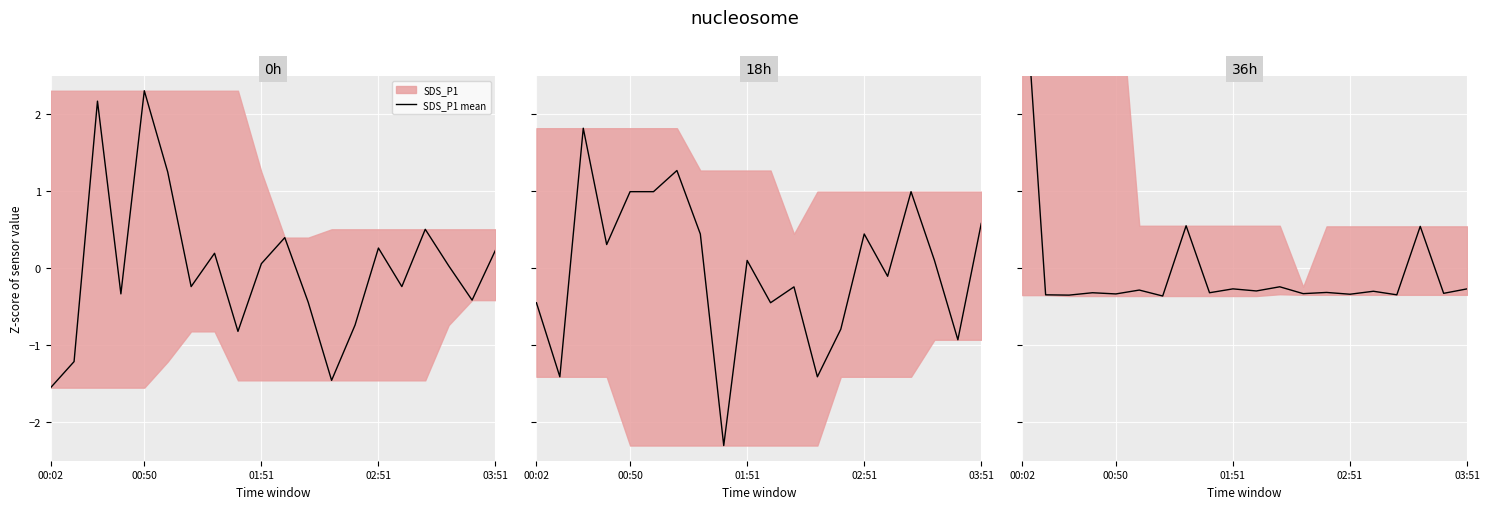

True or false: Max_cycle mean and SDS_P2 mean cross at least once.

True